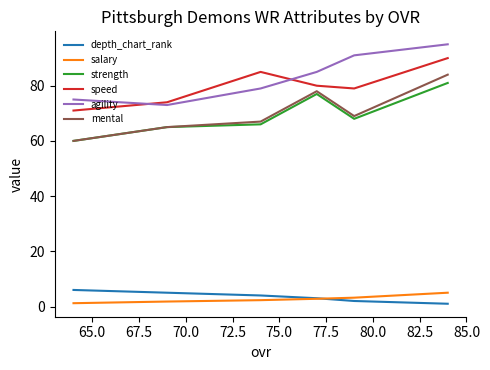

True or false: speed and mental intersect in this chart.

False